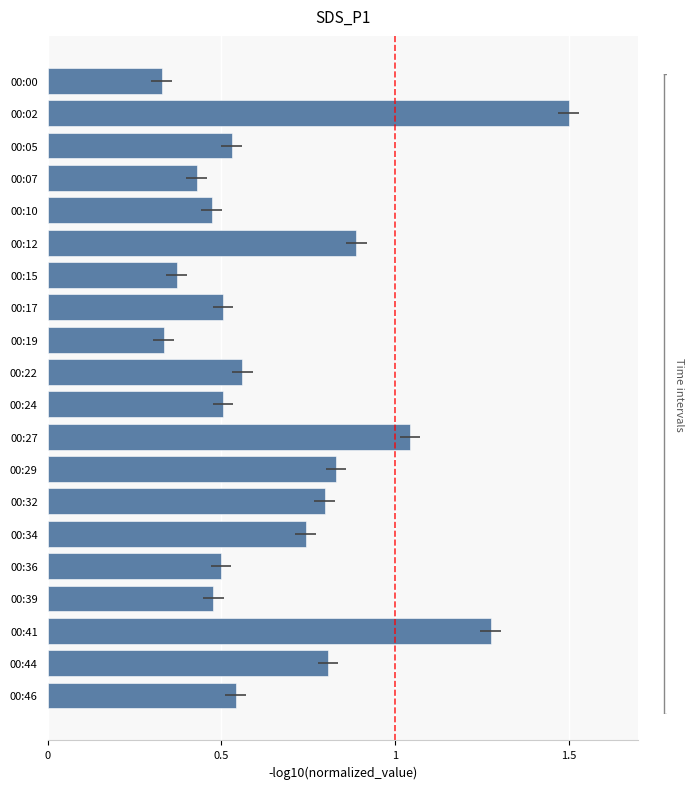

What is the value of the 6th bar from the top?

0.9